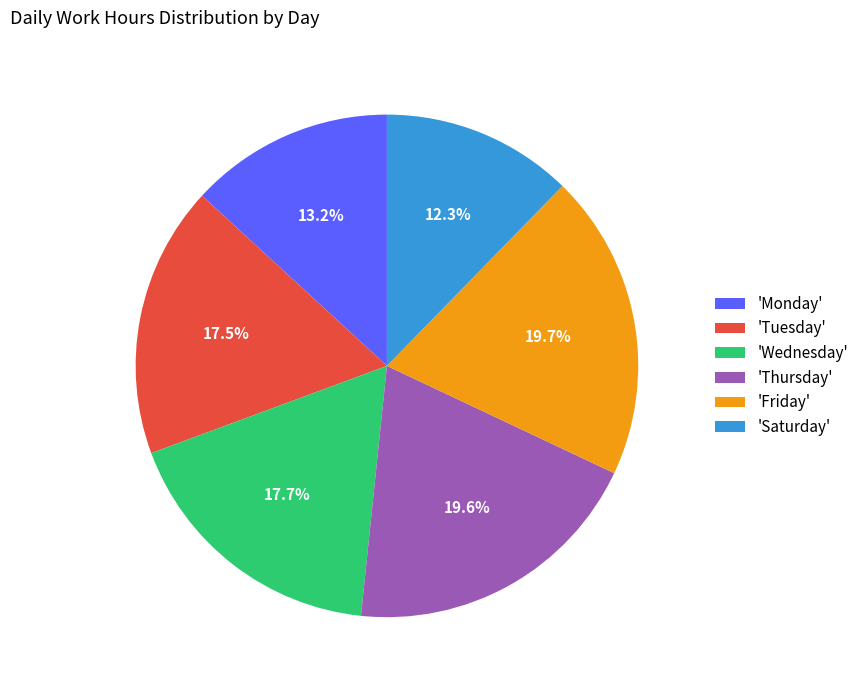

Which slice is the smallest?

'Saturday'